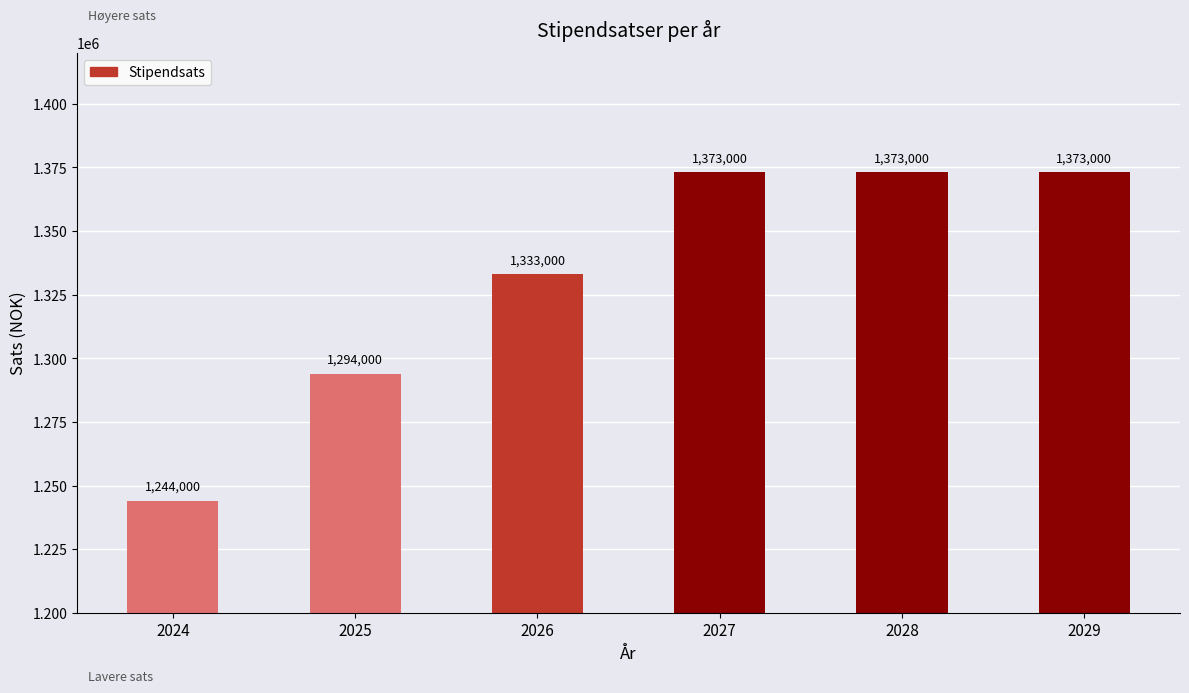

Reading left to right, transcribe all the data shown in this chart.

2024=1244000	2025=1294000	2026=1333000	2027=1373000	2028=1373000	2029=1373000